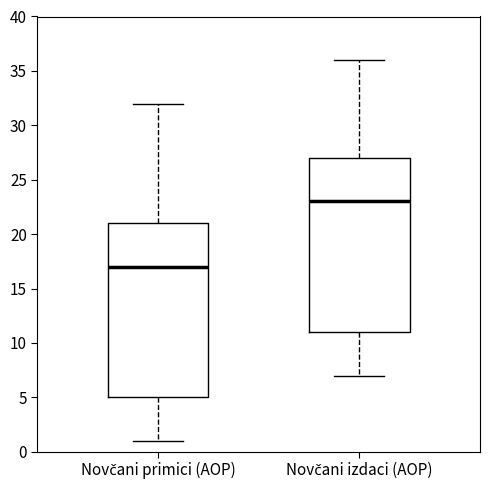

Reading left to right, transcribe this box plot: for each box, give where its median line is, the range the box spans, and where its two whiskers end, as read against the y-axis. The values are not printed on the chart, so give them approximately, as read against the axis.

Novčani primici (AOP): median 17, box 5 to 21, whiskers 1 to 32
Novčani izdaci (AOP): median 23, box 11 to 27, whiskers 7 to 36